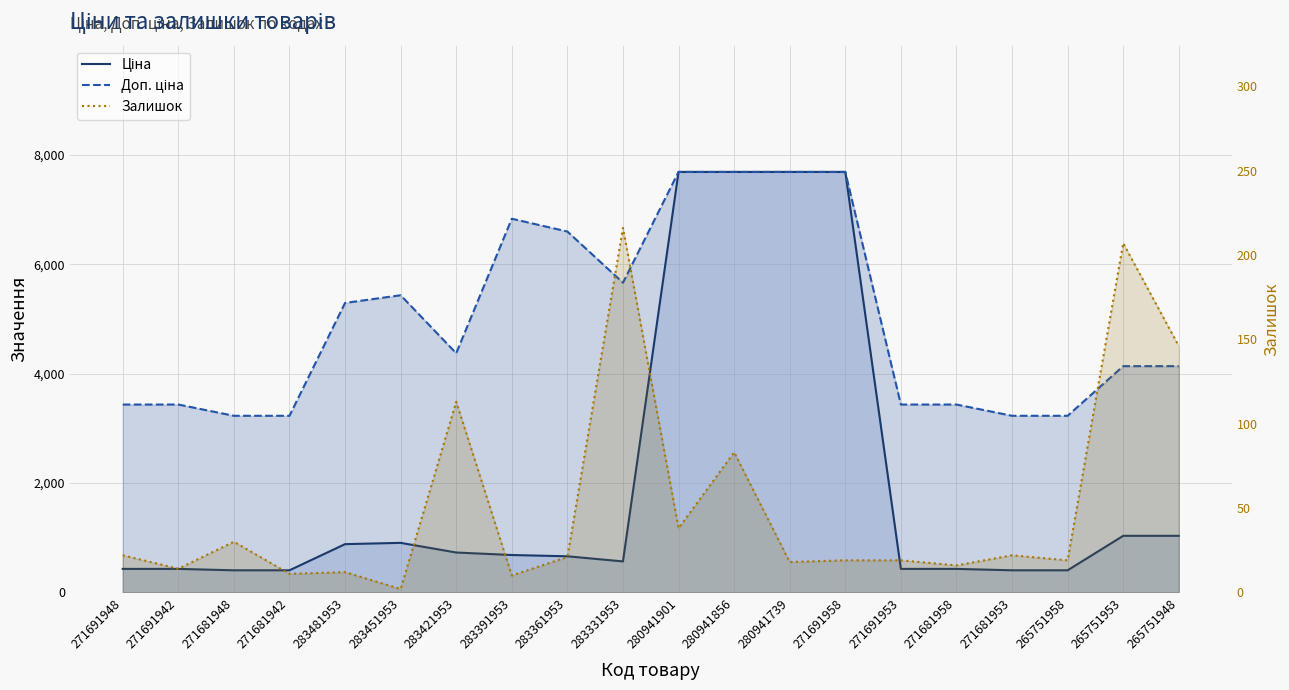

True or false: Залишок has more than 2 interior local peaks.

True